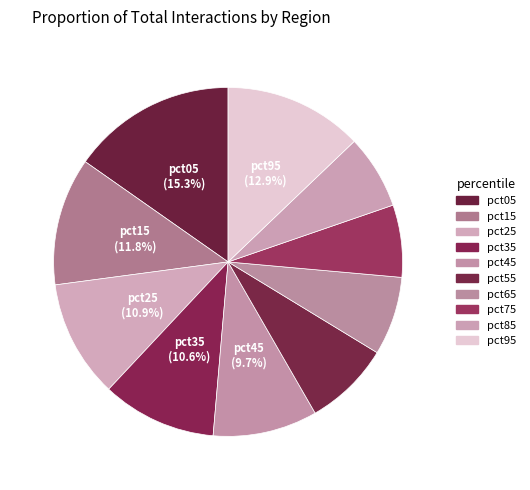

Which slice is the smallest?

pct75